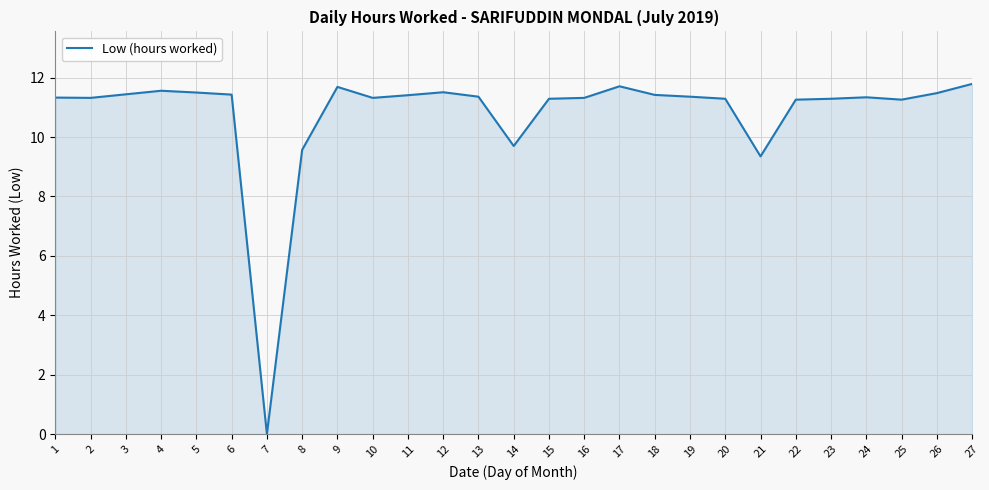

The chart shows a value of 11.5 at 26. True or false?

True